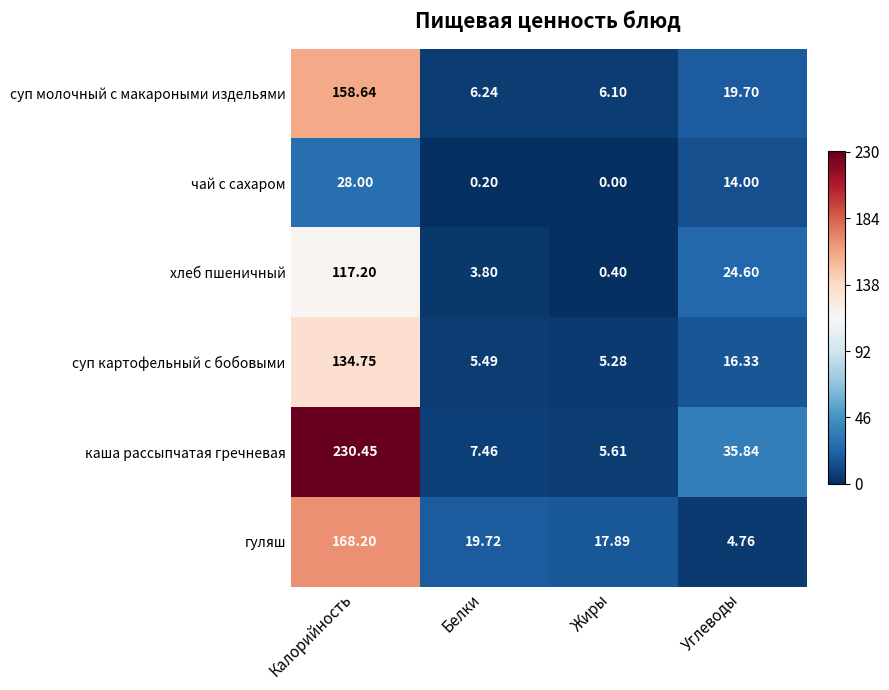

Which category has the lowest value across all series?

Жиры